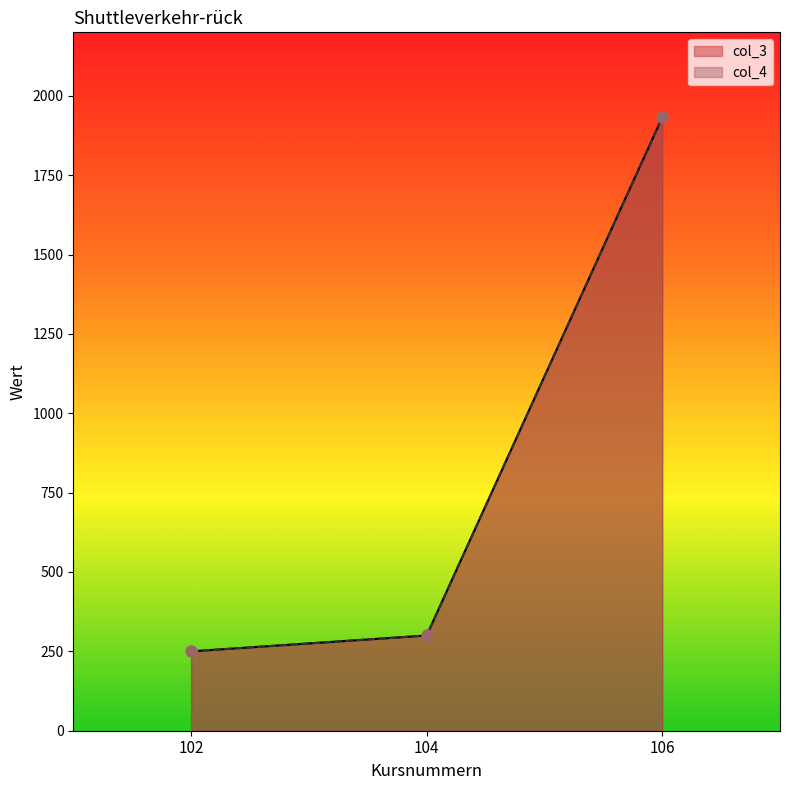

What are all the series names shown in the legend?

col_3, col_4